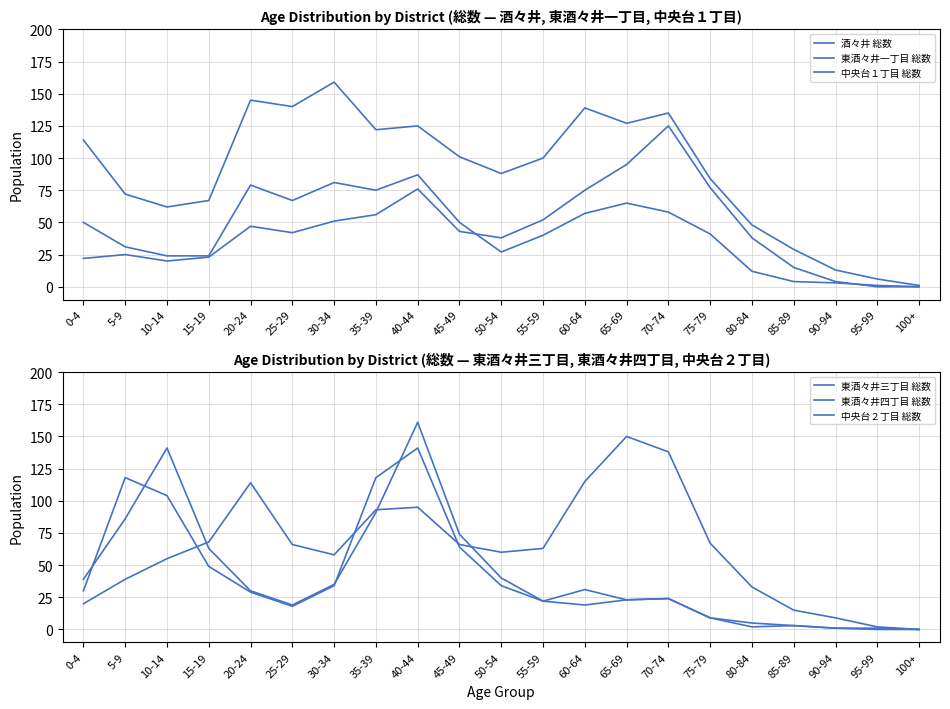

What is the sum of the 東酒々井一丁目 総数 values at 65-69 and 35-39?

140